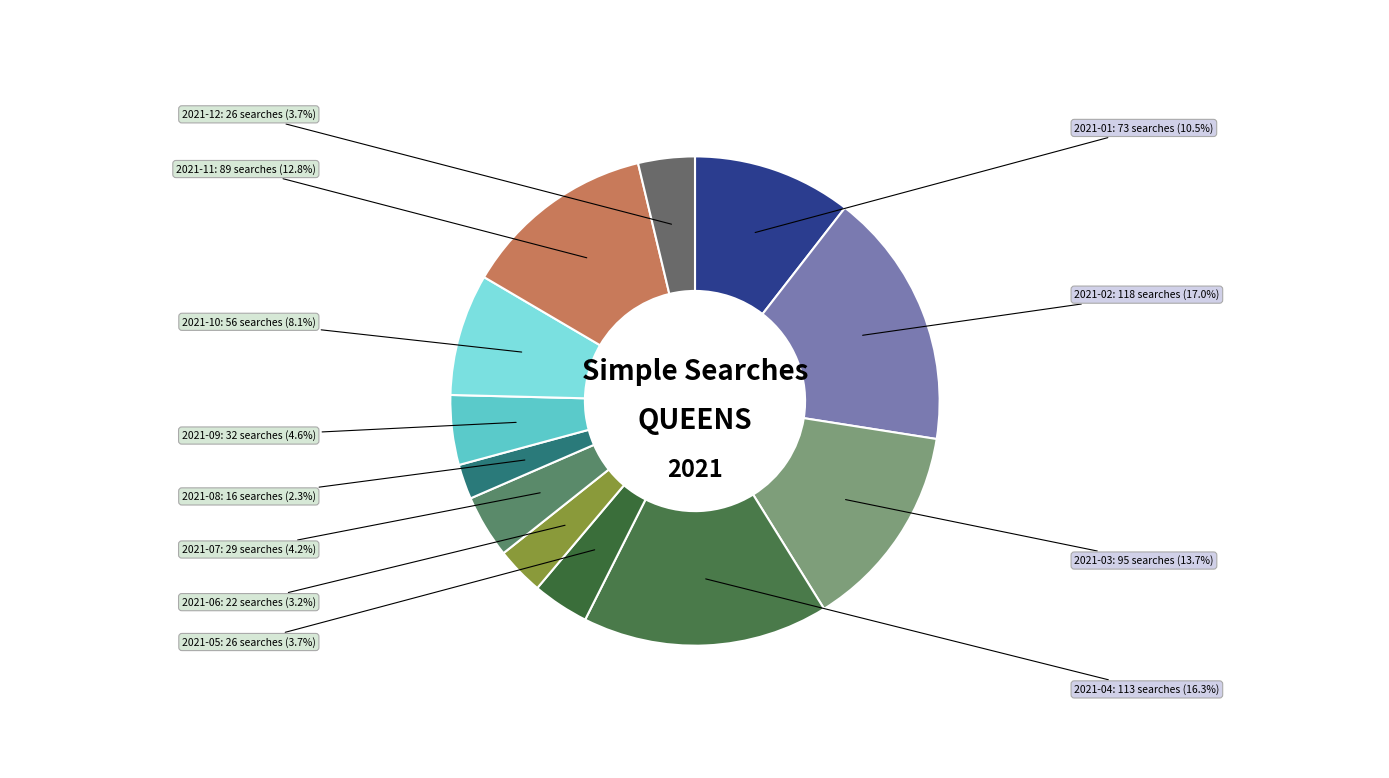

How many segments does this pie chart have?

12